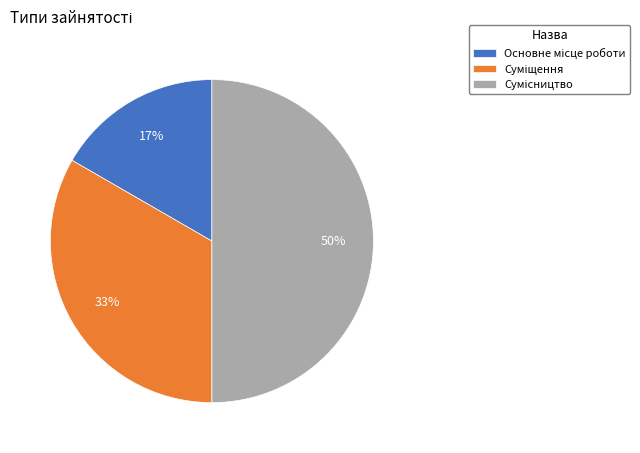

To the nearest percent, what is the difference between the largest and smallest slice percentages?

33%